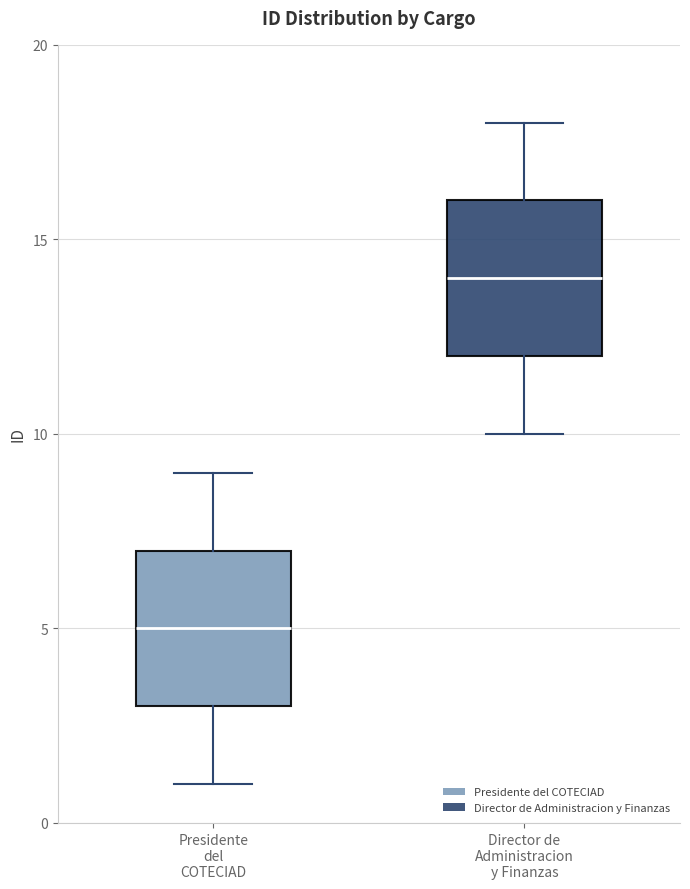

Where does the median line of the box for Presidente del COTECIAD sit on the y-axis? The values are not printed on the chart, so give them approximately, as read against the axis.

5